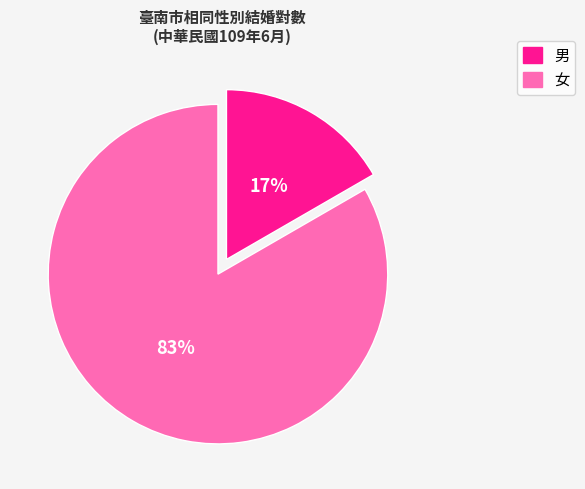

Count the number of slices in the pie.

2